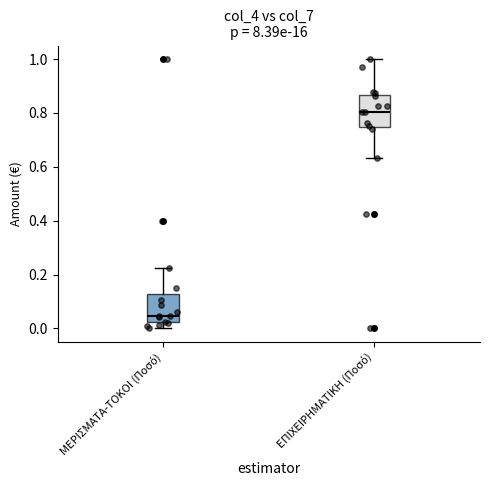

Which box's median line is the lowest?

ΜΕΡΙΣΜΑΤΑ-ΤΟΚΟΙ (Ποσό)